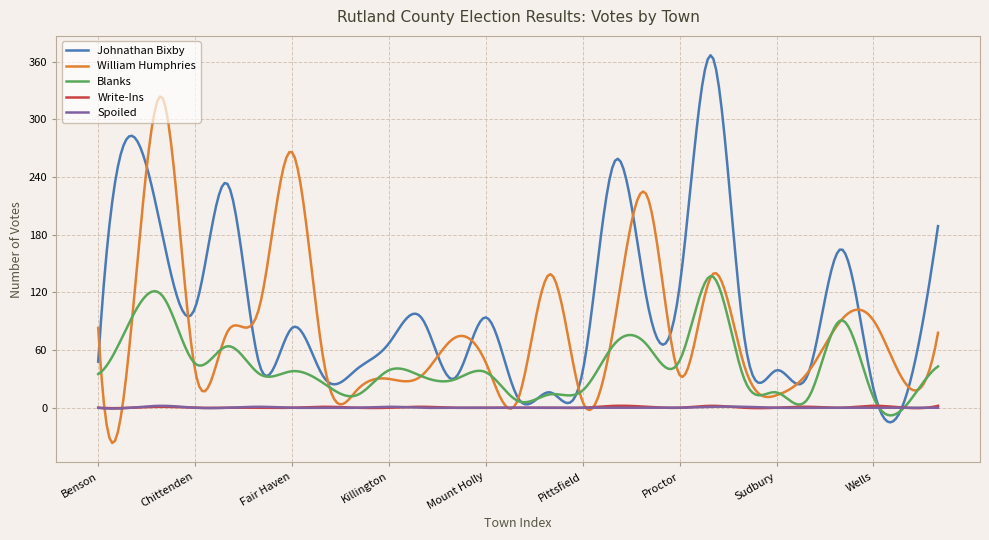

True or false: Blanks and Write-Ins intersect in this chart.

True